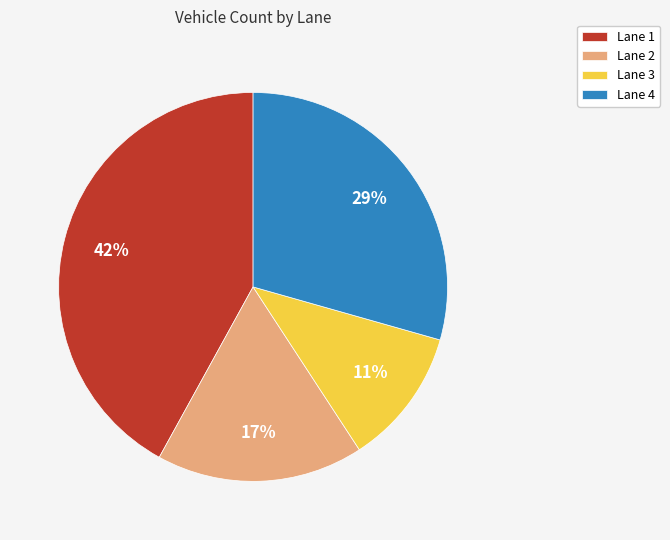

What is the smallest slice in the pie chart?

Lane 3